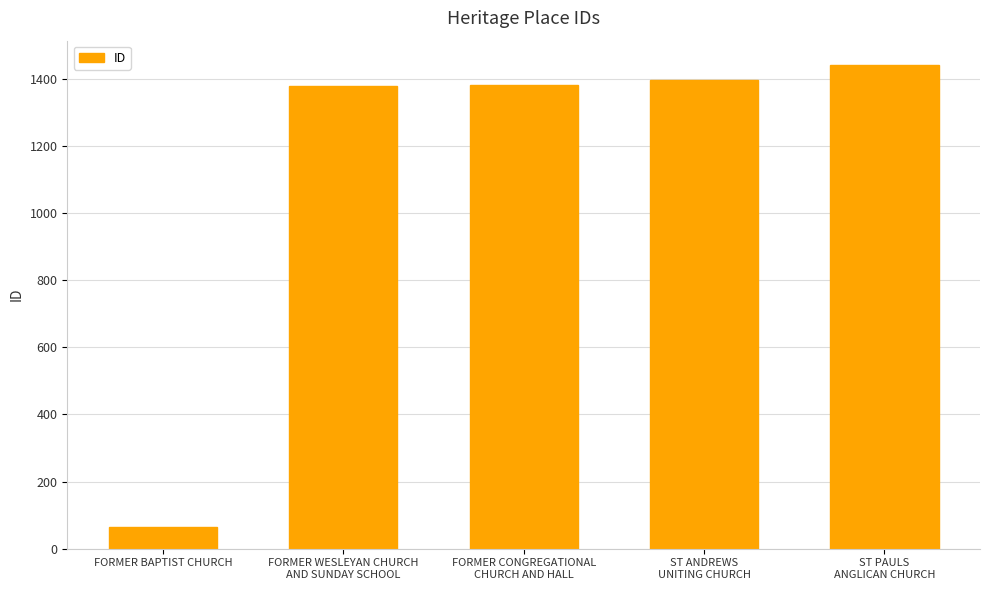

What is the smallest value displayed?

64